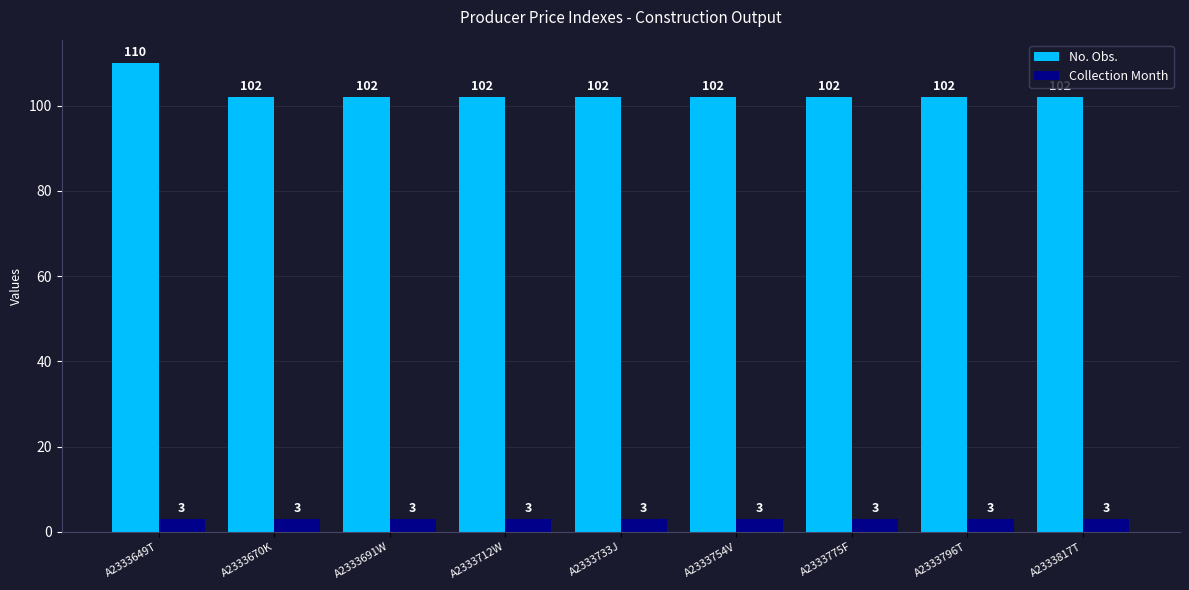

Rank the series by their average value, from lowest to highest.

Collection Month, No. Obs.